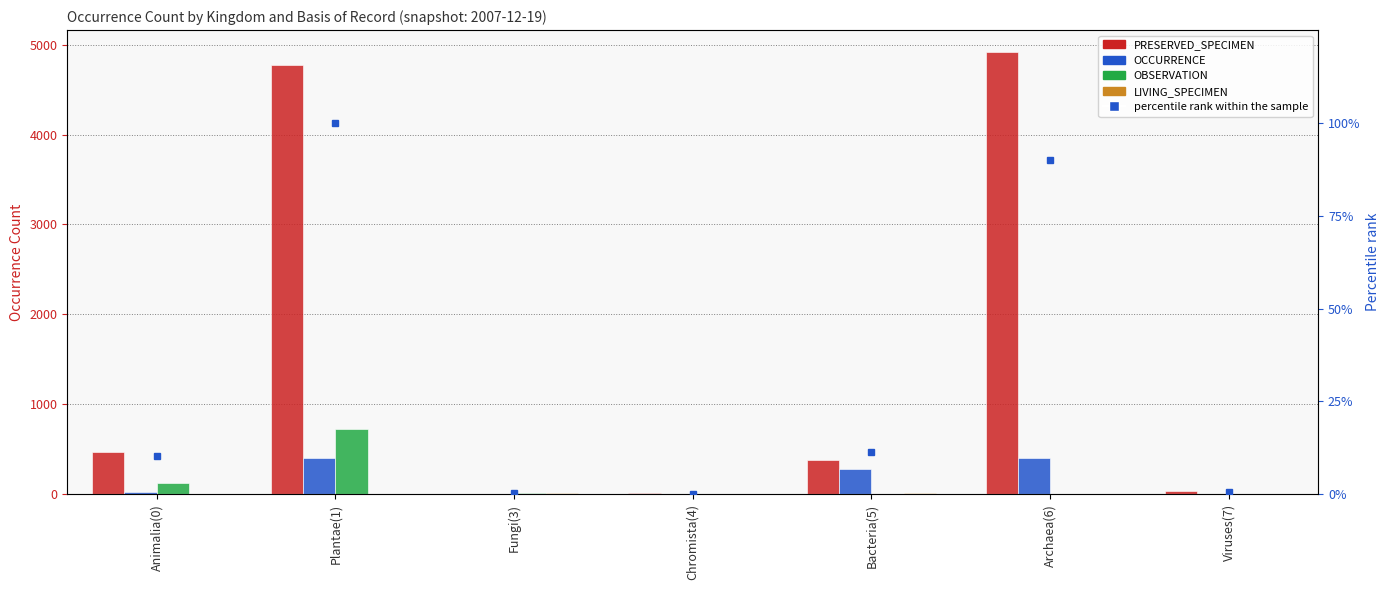

Rank the series at Archaea(6) from lowest to highest value.

OBSERVATION, LIVING_SPECIMEN, percentile rank within the sample, OCCURRENCE, PRESERVED_SPECIMEN